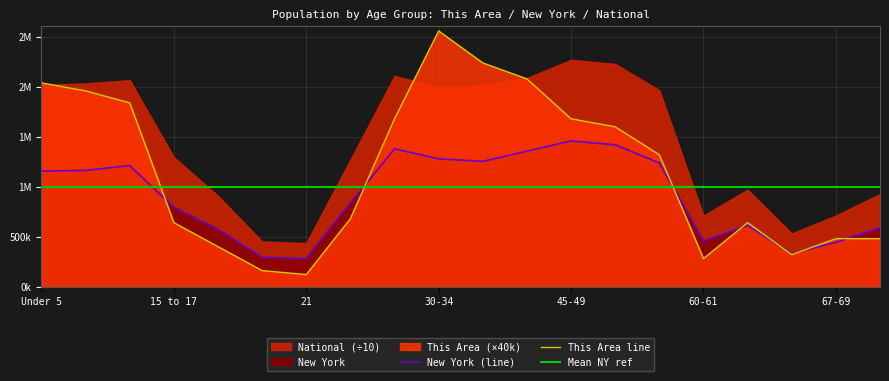

How many data points does each series have?

20